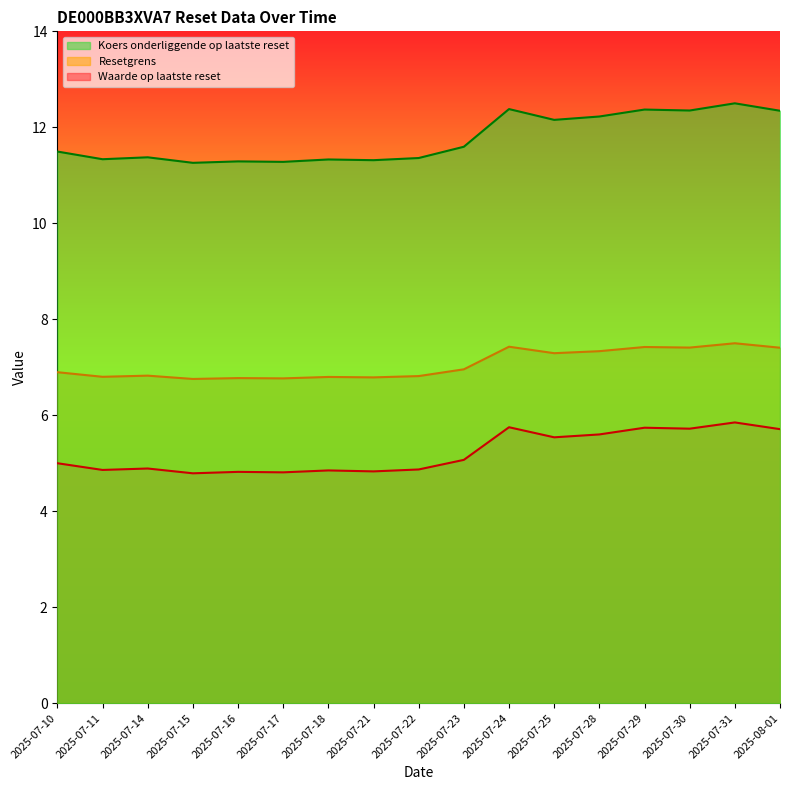

What is the difference between the highest and lowest values at 2025-07-14?

6.5